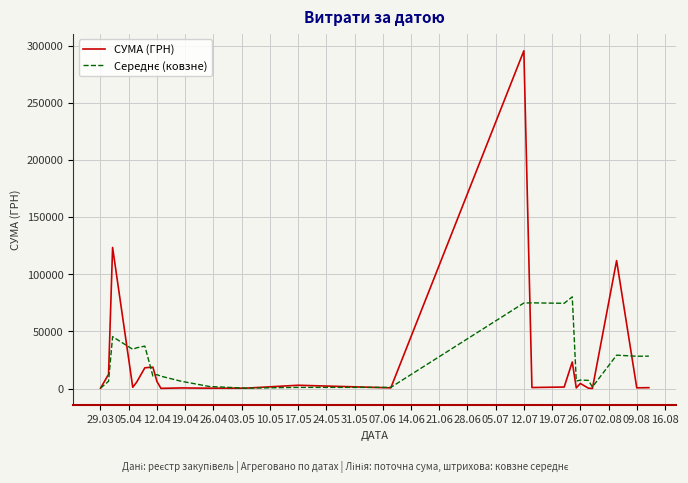

Which series has the largest range (max minus min)?

СУМА (ГРН)